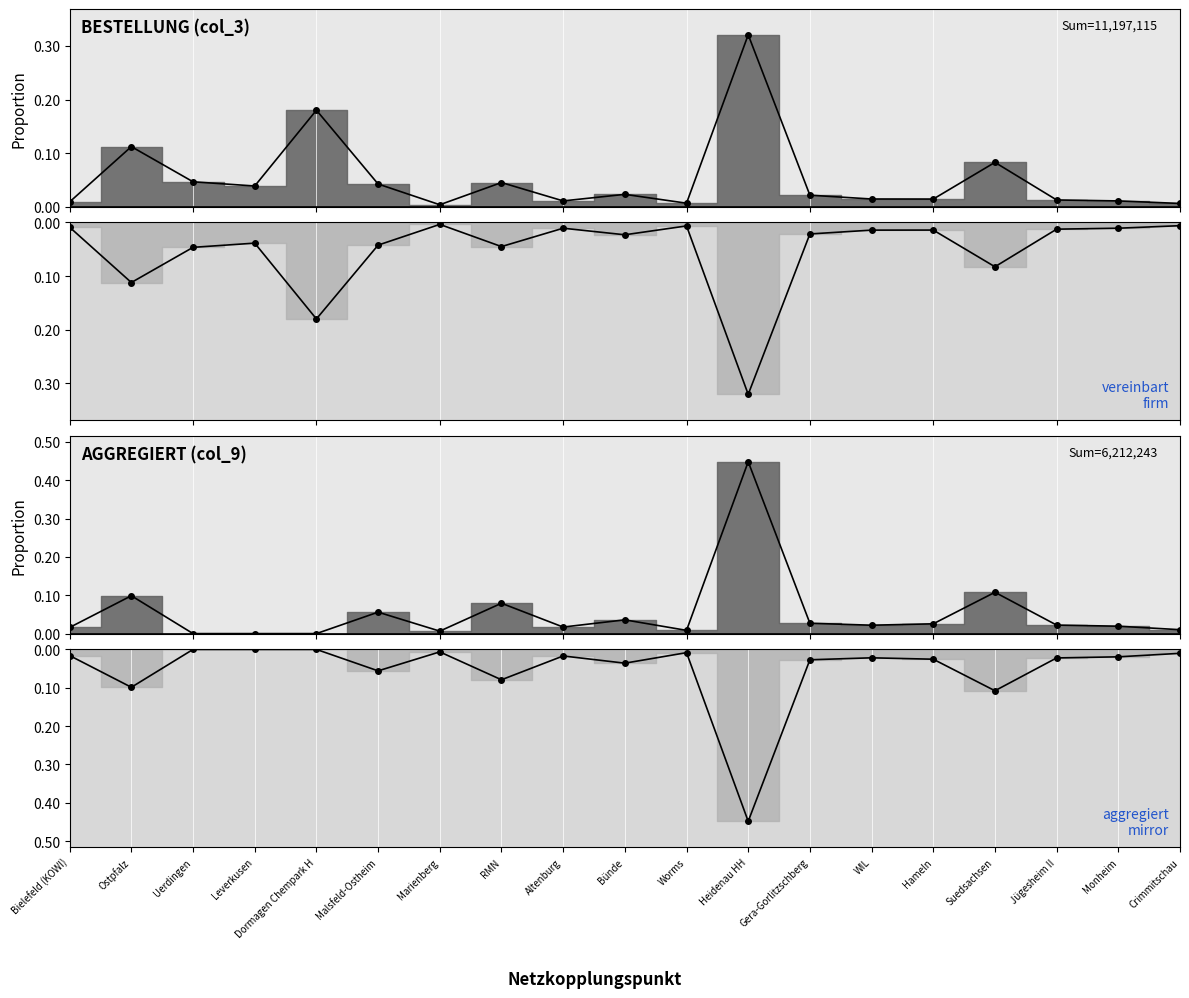

What is the difference between the maximum and second lowest values in the Bestellung (col_3) series?

0.3